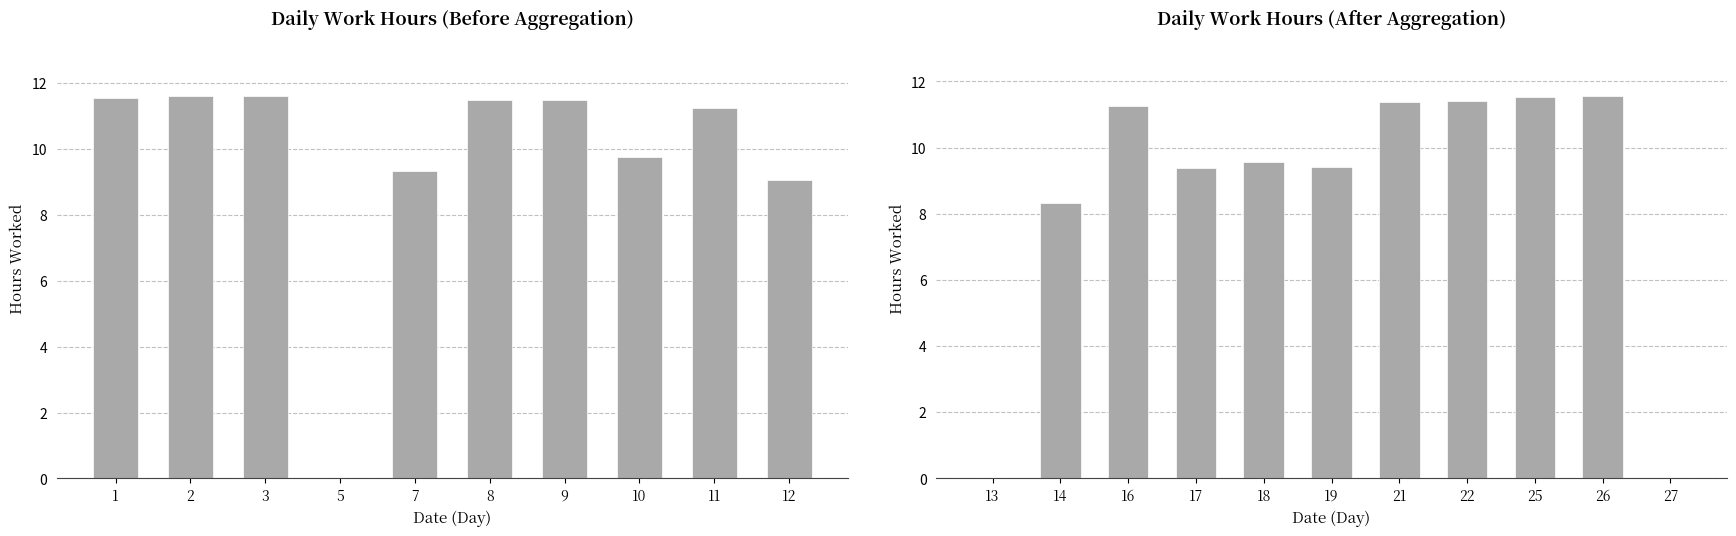

Are the bars horizontal?

No